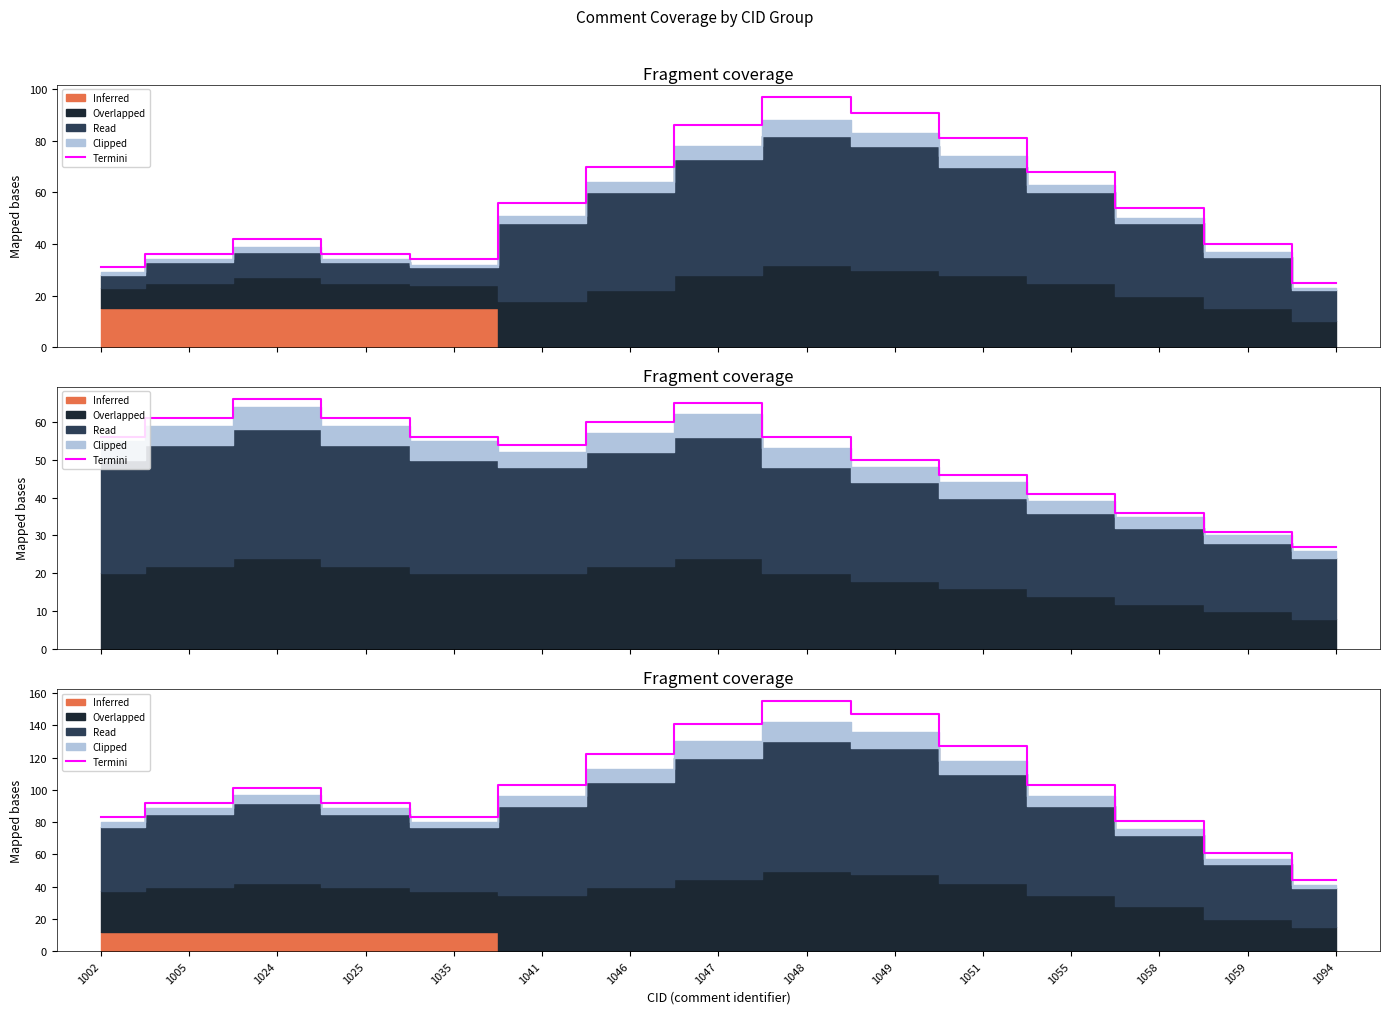

What is the greatest value displayed?

155